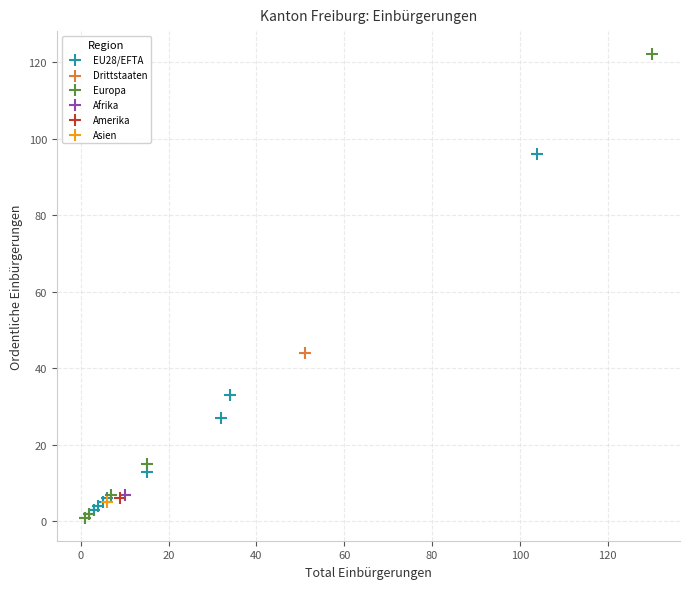

What are all the series names shown in the legend?

EU28/EFTA, Drittstaaten, Europa, Afrika, Amerika, Asien